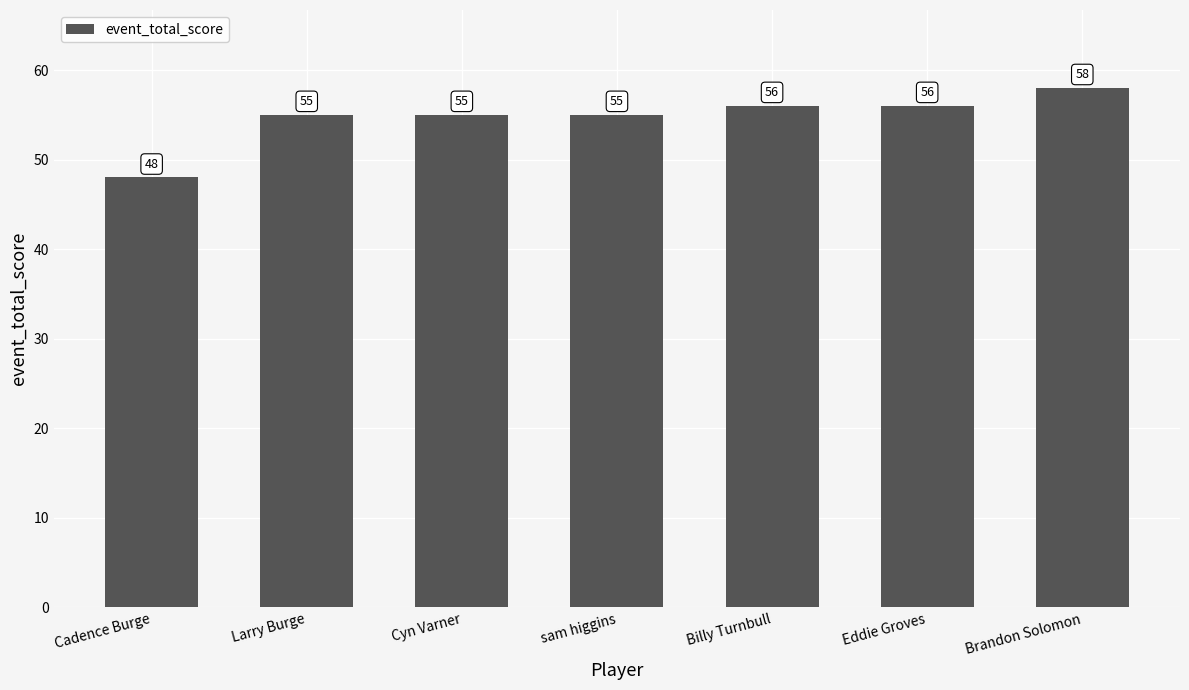

The chart shows a value of 89 at Billy Turnbull. True or false?

False